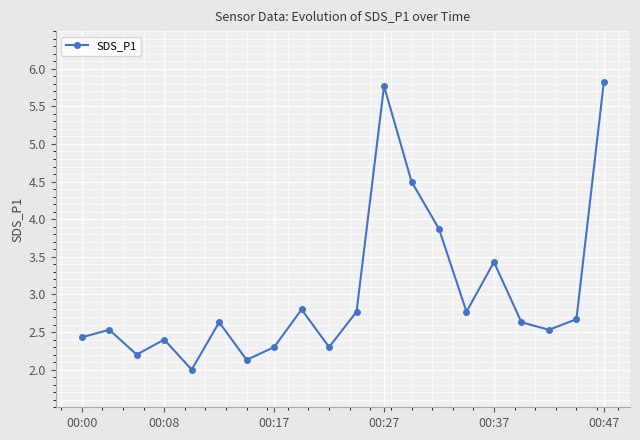

What is the smallest value displayed?

2.0